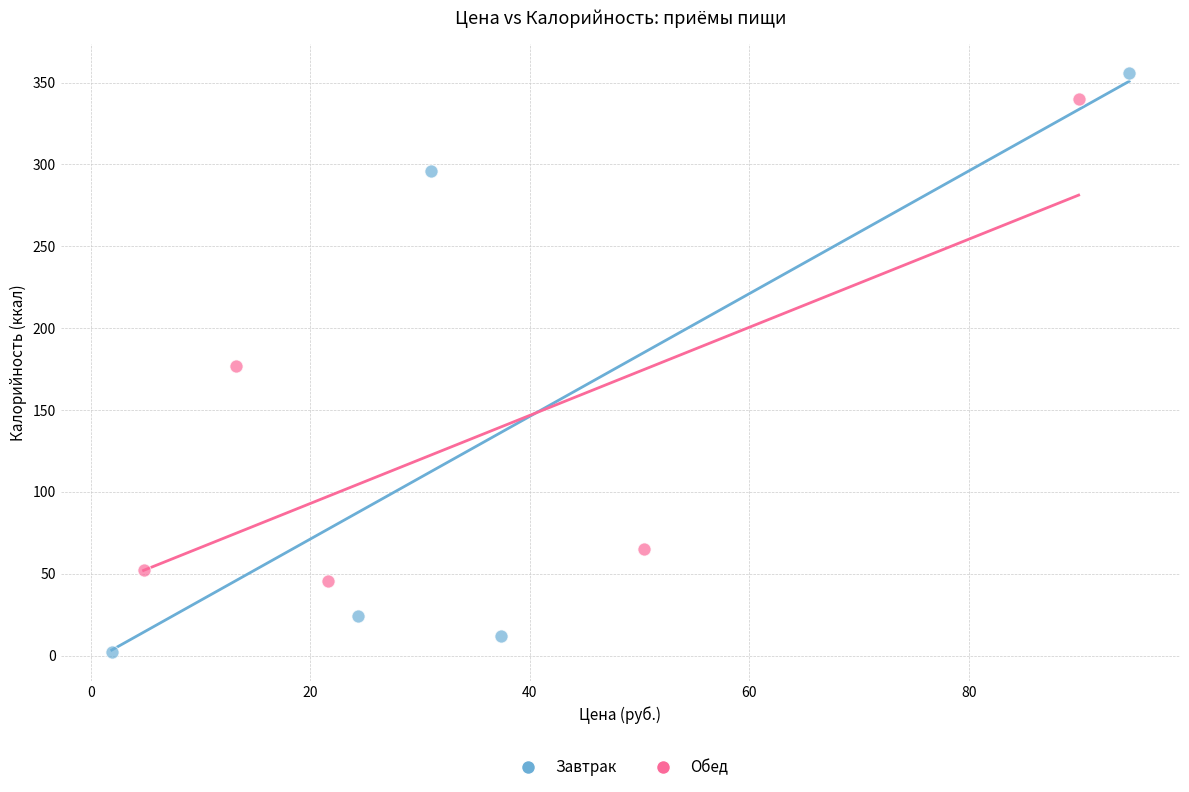

Which series reaches the minimum Y coordinate?

Завтрак